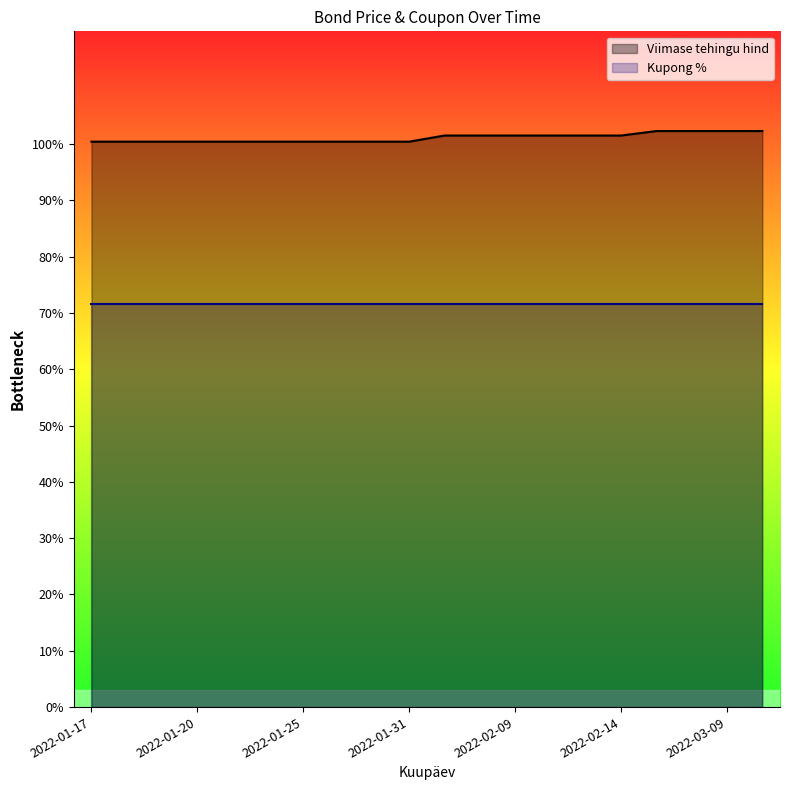

List the labels in order of value, largest first.

2022-03-04, 2022-03-07, 2022-03-09, 2022-03-11, 2022-02-07, 2022-02-08, 2022-02-09, 2022-02-10, 2022-02-11, 2022-02-14, 2022-01-17, 2022-01-18, 2022-01-19, 2022-01-20, 2022-01-21, 2022-01-24, 2022-01-25, 2022-01-27, 2022-01-28, 2022-01-31